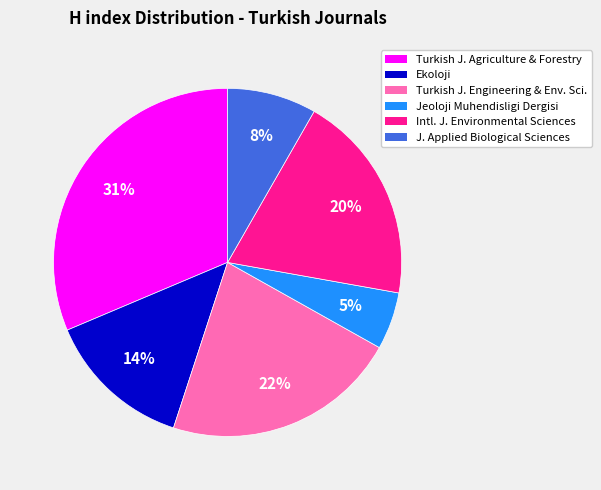

Does any single category account for the majority?

No